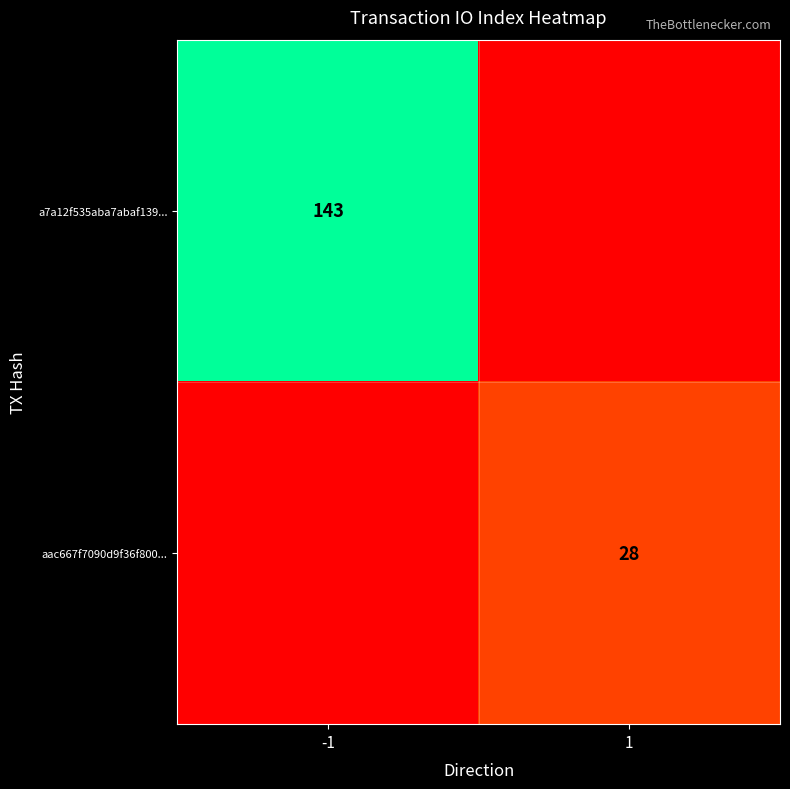

At how many categories does at least one series exceed 140?

1